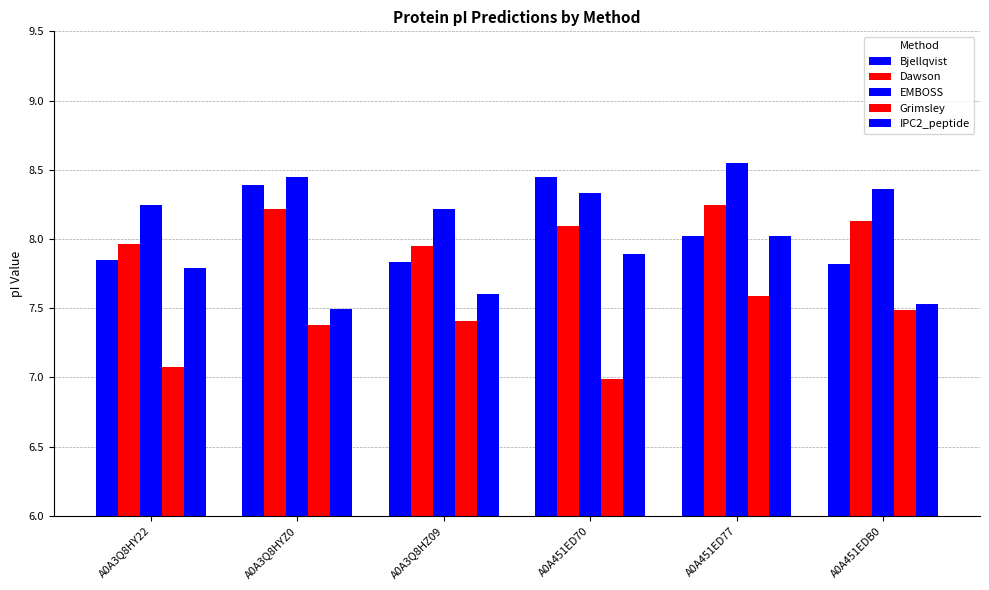

What is the label of the 4th bar from the right?

A0A3Q8HZ09